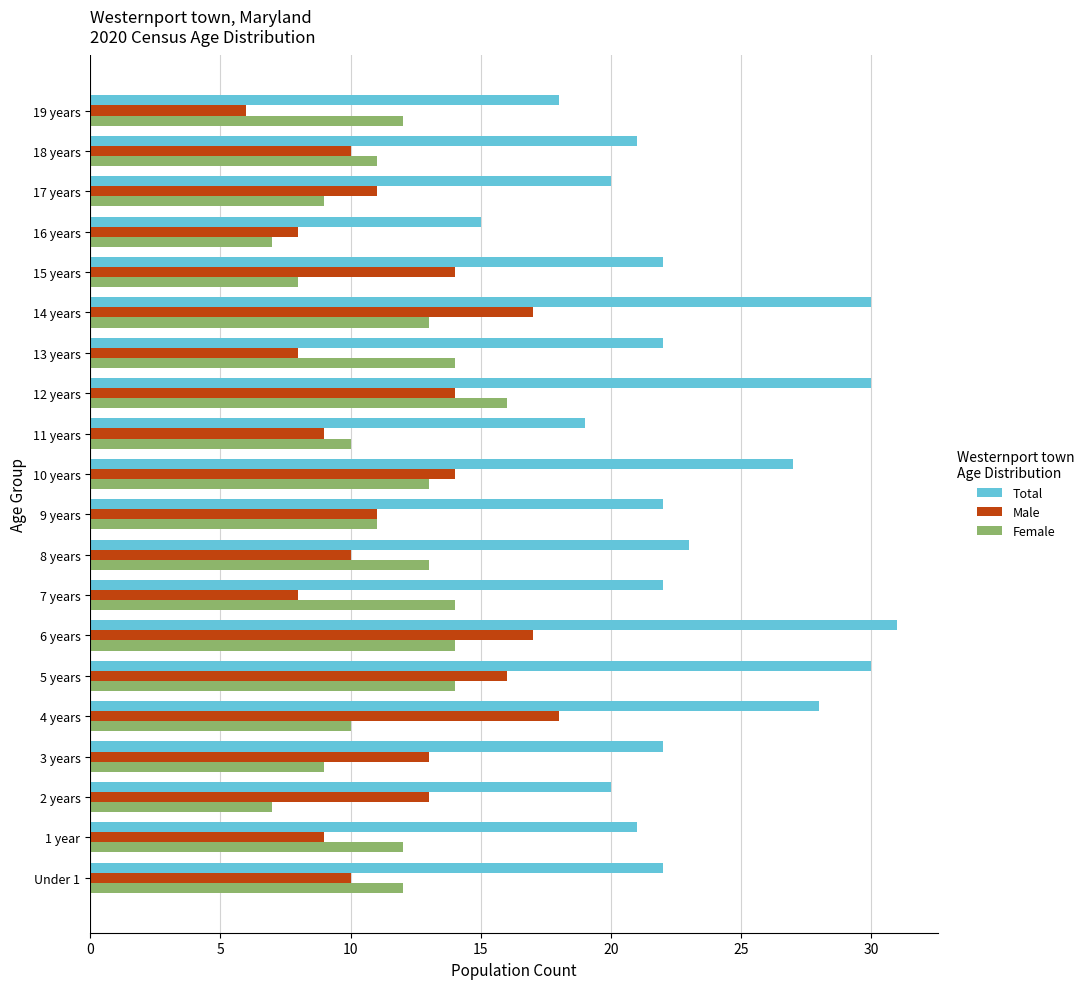

What is the maximum value shown in the chart?

31